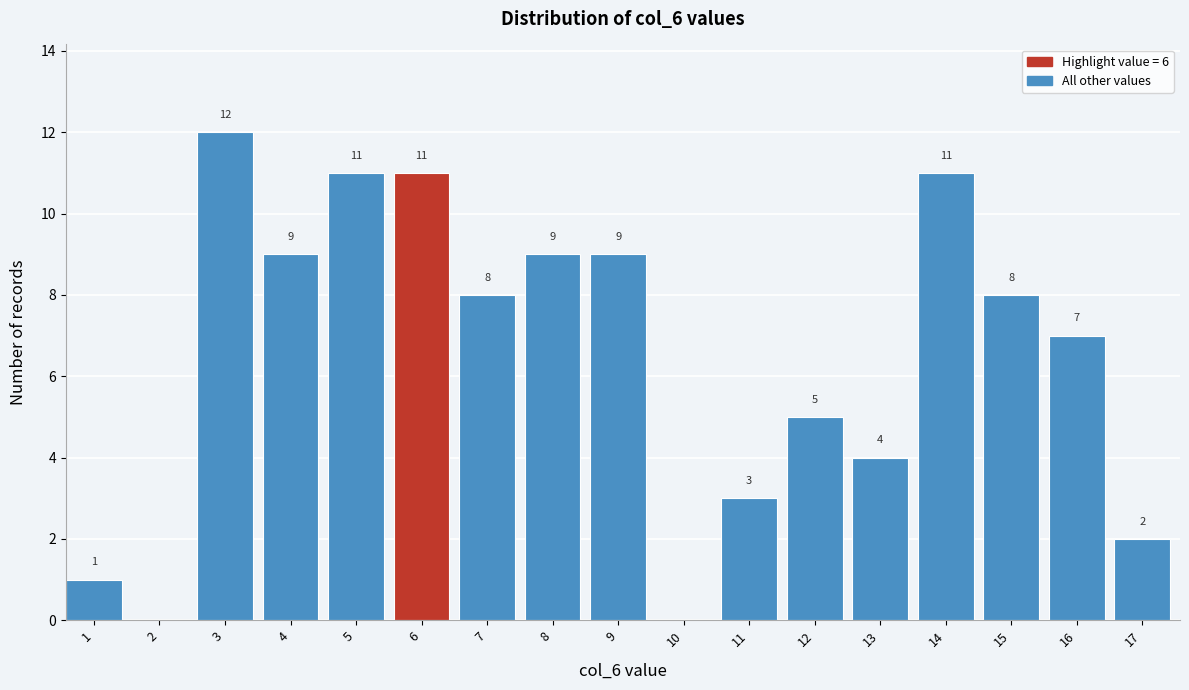

Reading right to left, transcribe all the data shown in this chart.

17=2	16=7	15=8	14=11	13=4	12=5	11=3	10=0	9=9	8=9	7=8	6=11	5=11	4=9	3=12	2=0	1=1